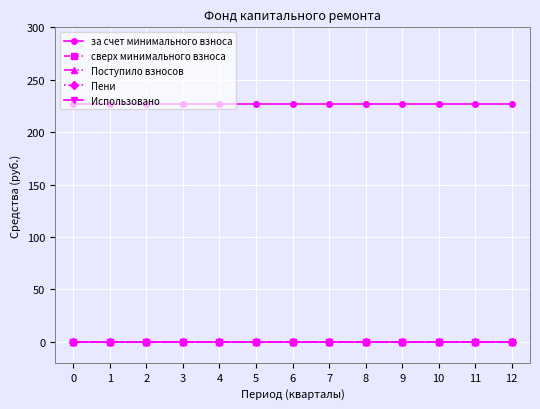

Does the chart have visible grid lines?

Yes